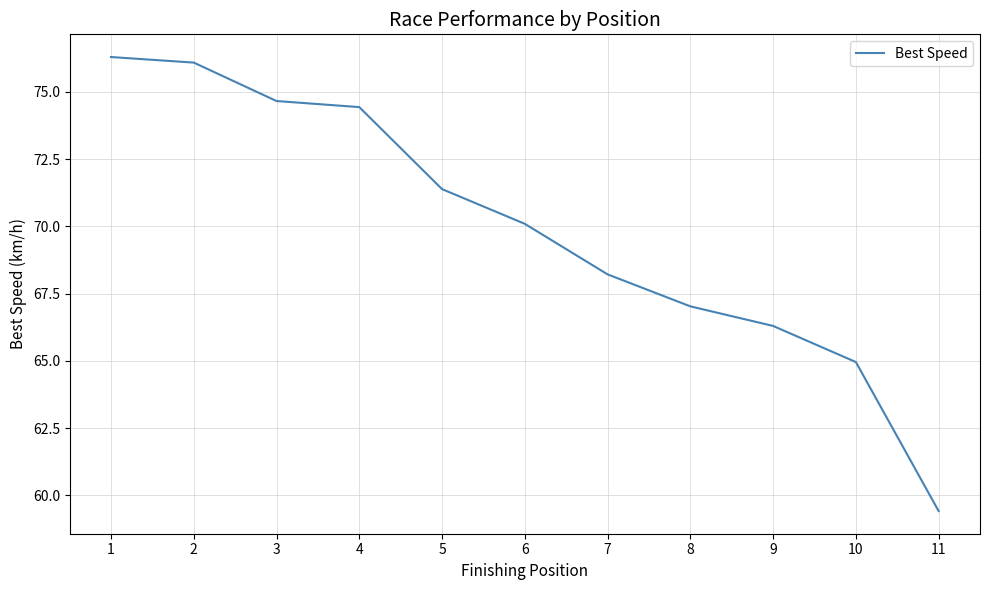

What is the sum of all values?

768.8